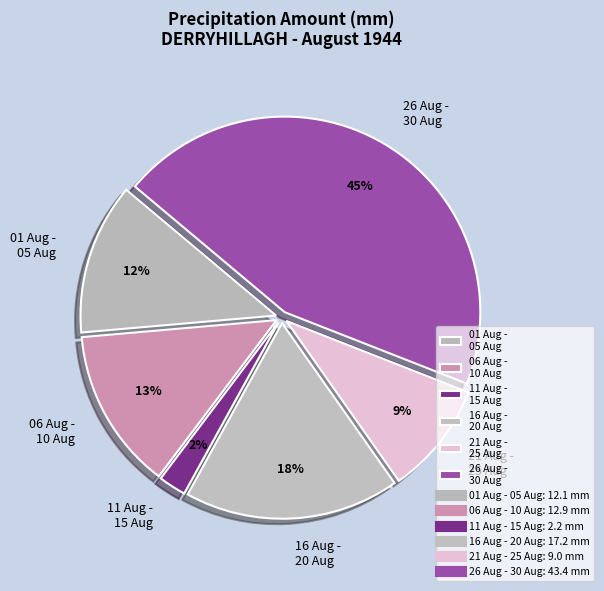

How many slices are in this pie chart?

6